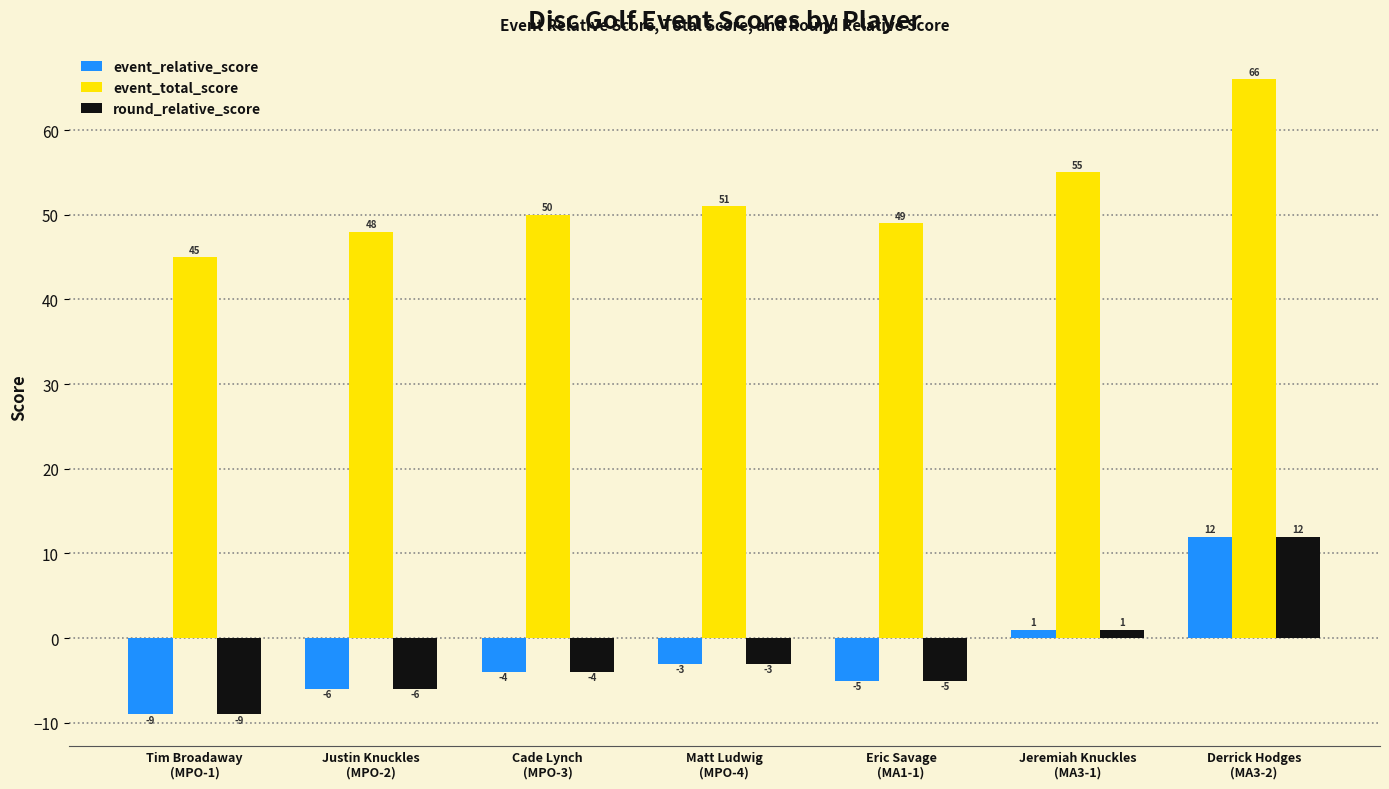

What position from the left is Eric Savage
(MA1-1)?

5